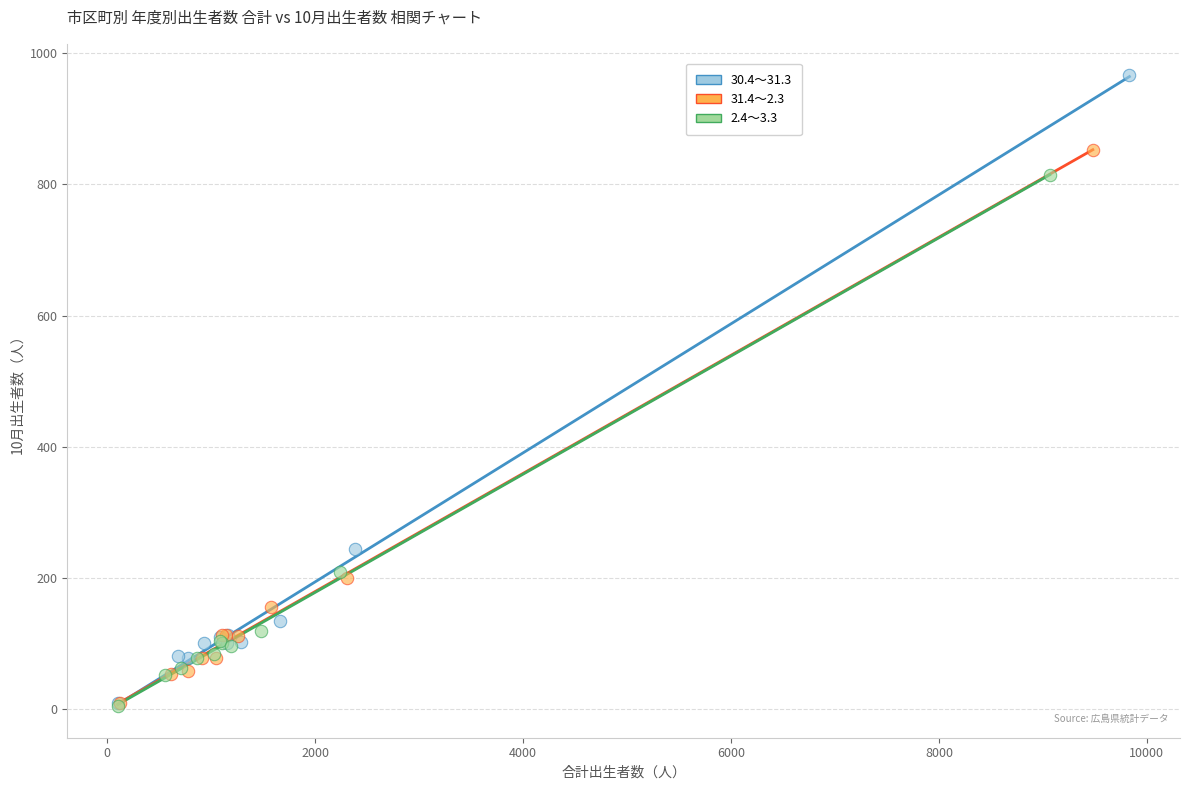

Which series reaches the maximum Y coordinate?

30.4～31.3